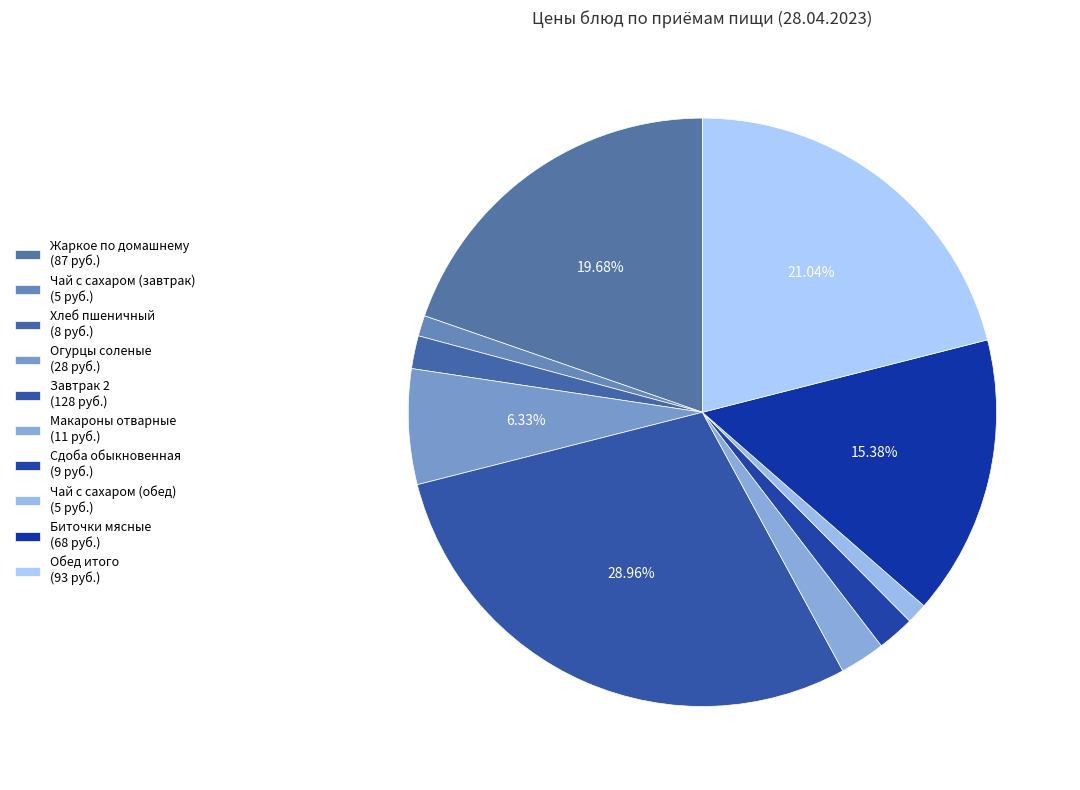

Count the number of slices in the pie.

10